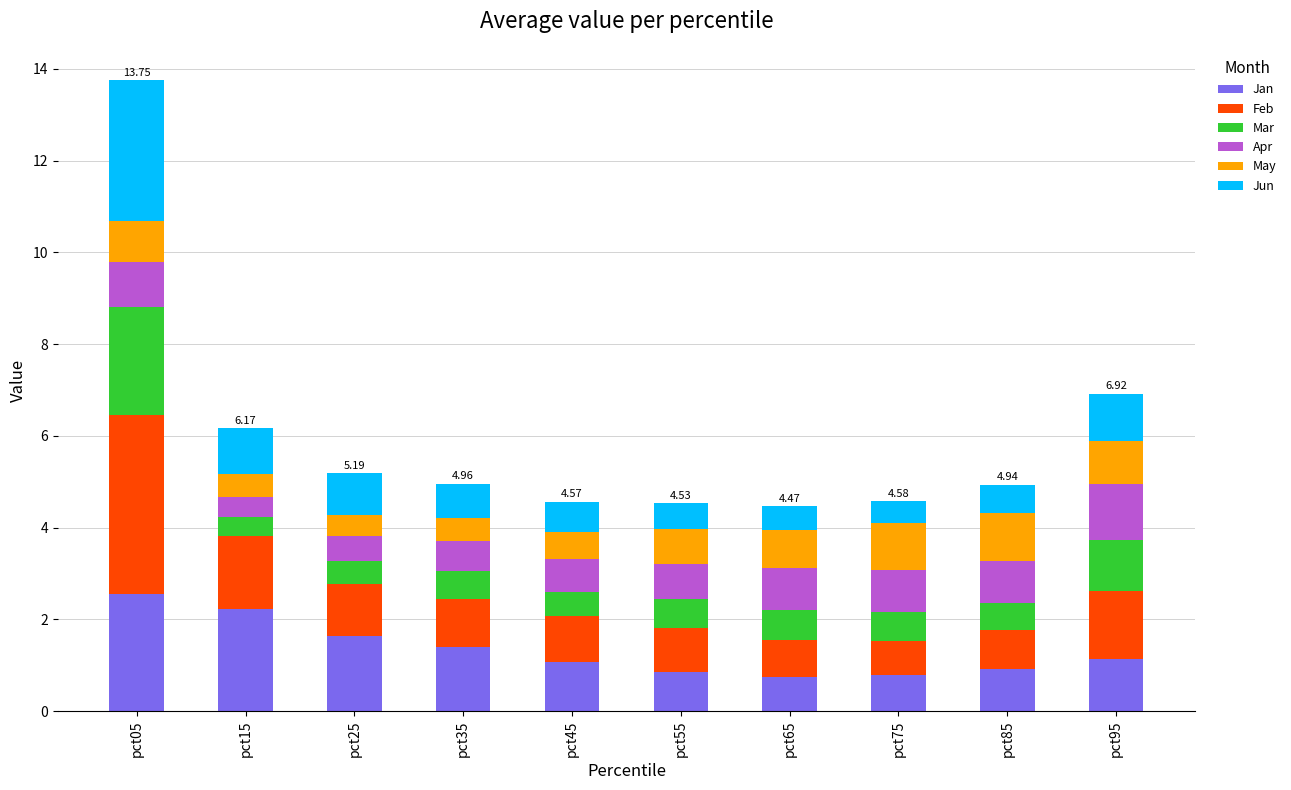

At which category is the sum across all series the highest?

pct05